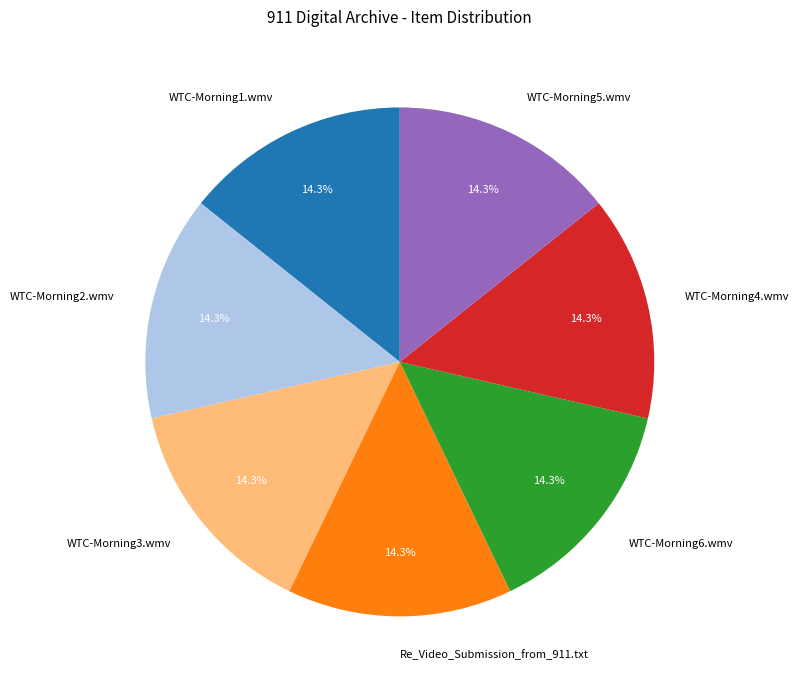

Does WTC-Morning6.wmv account for over 50% of the chart?

No